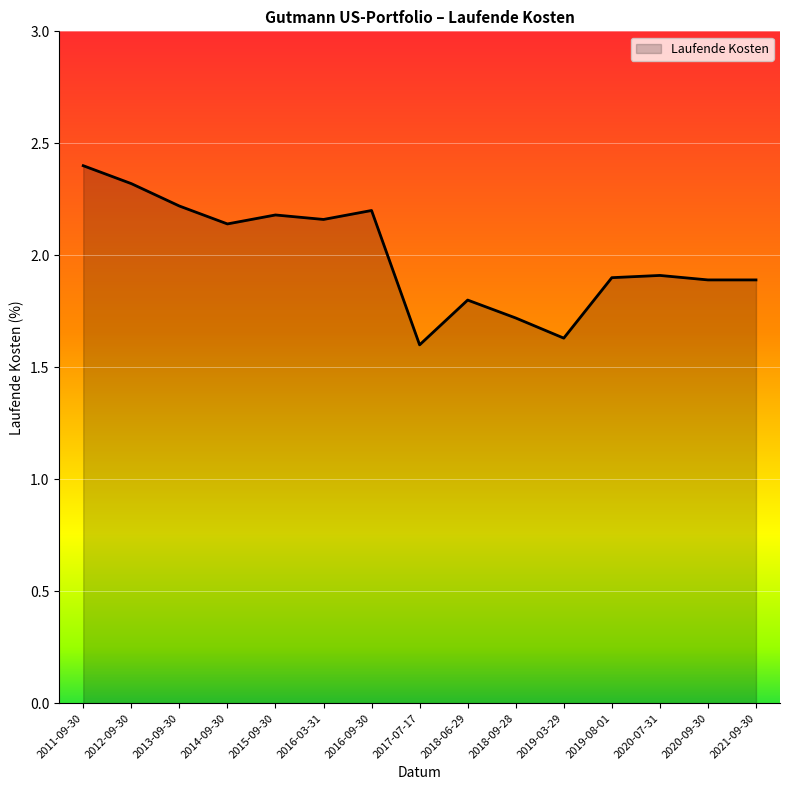

True or false: the data has more than 2 interior local peaks.

True